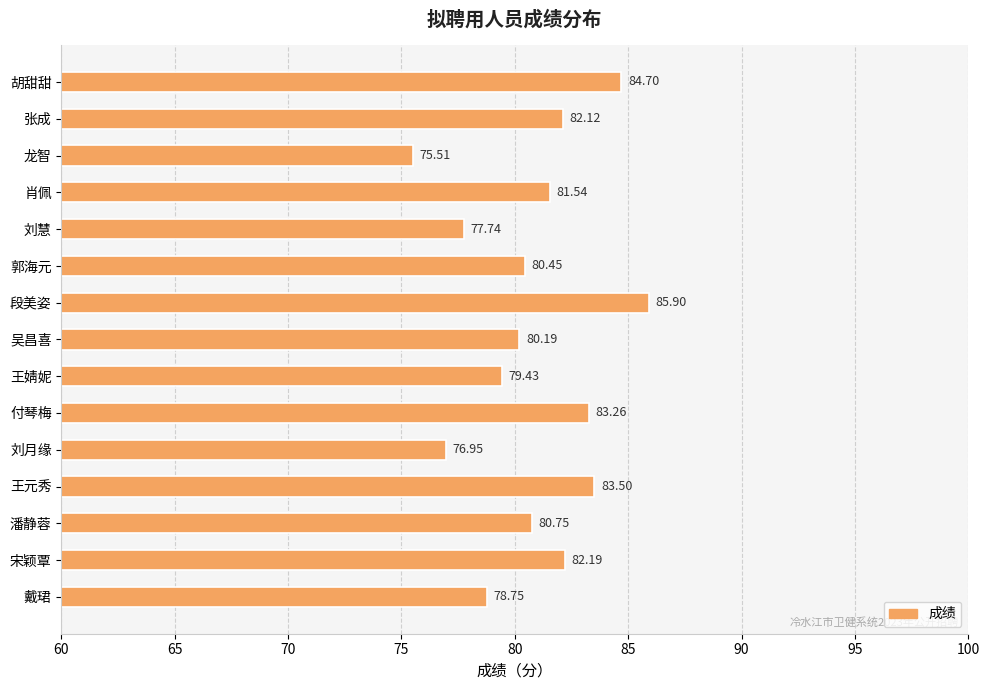

Between 王元秀 and 吴昌喜, which is larger?

王元秀